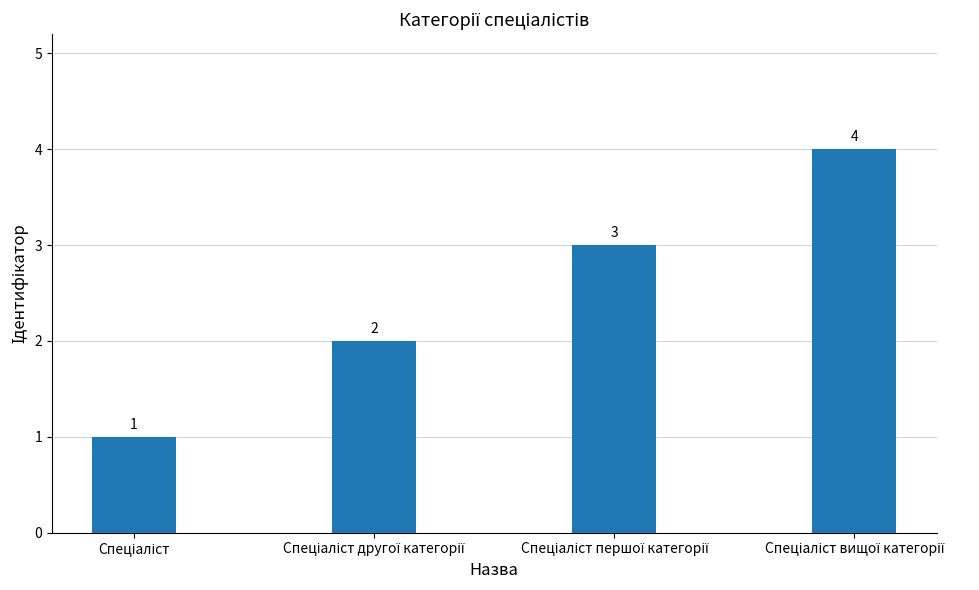

Count the number of categories in the chart.

4